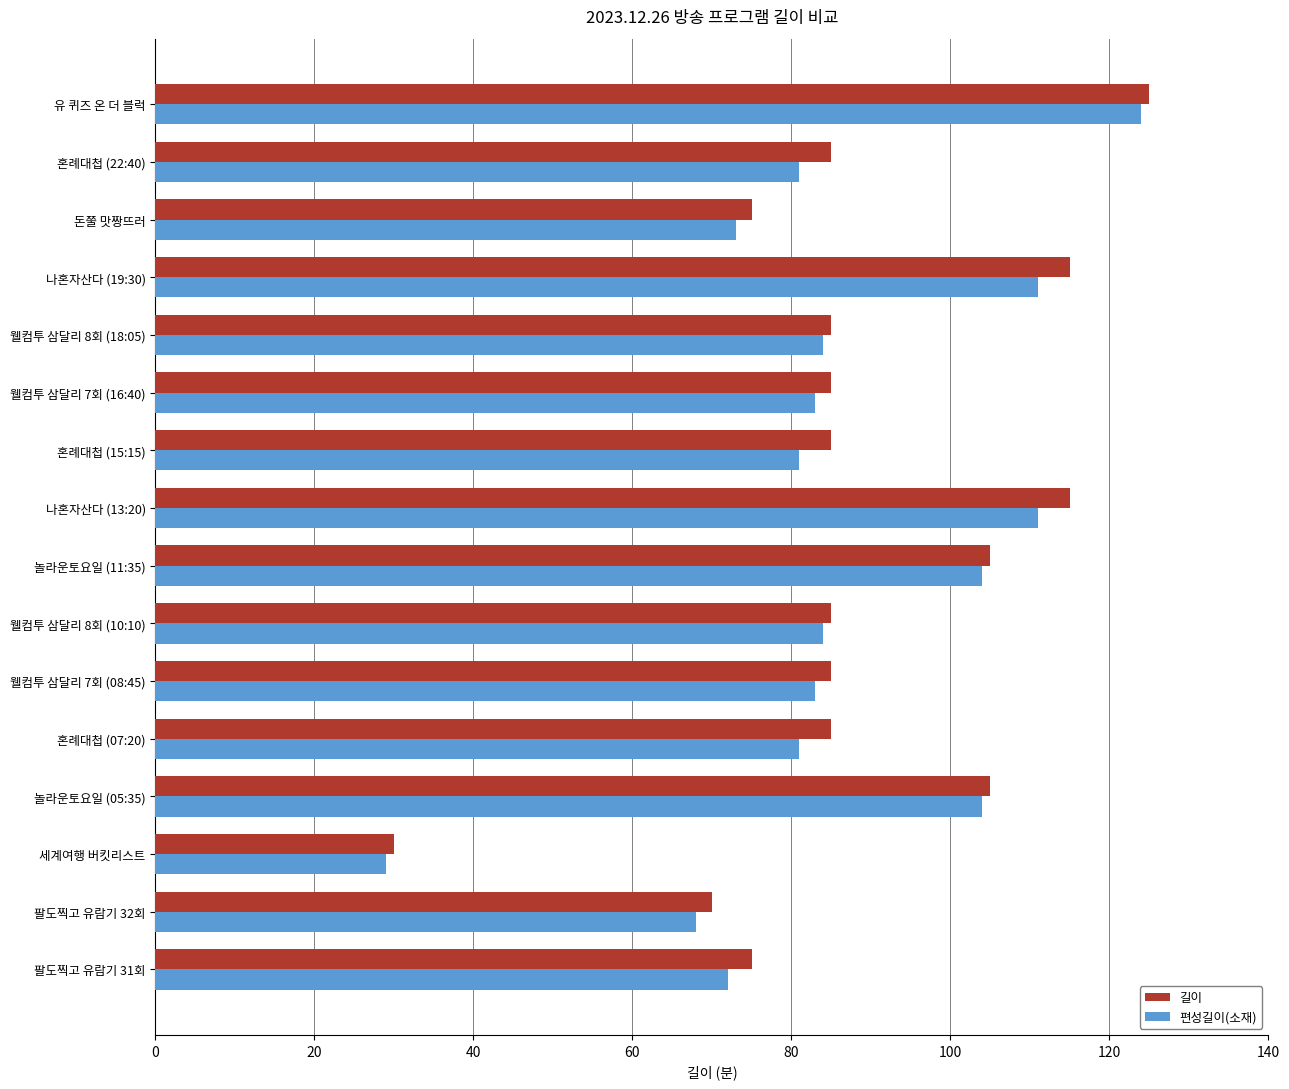

At which category is the sum across all series the highest?

유 퀴즈 온 더 블럭